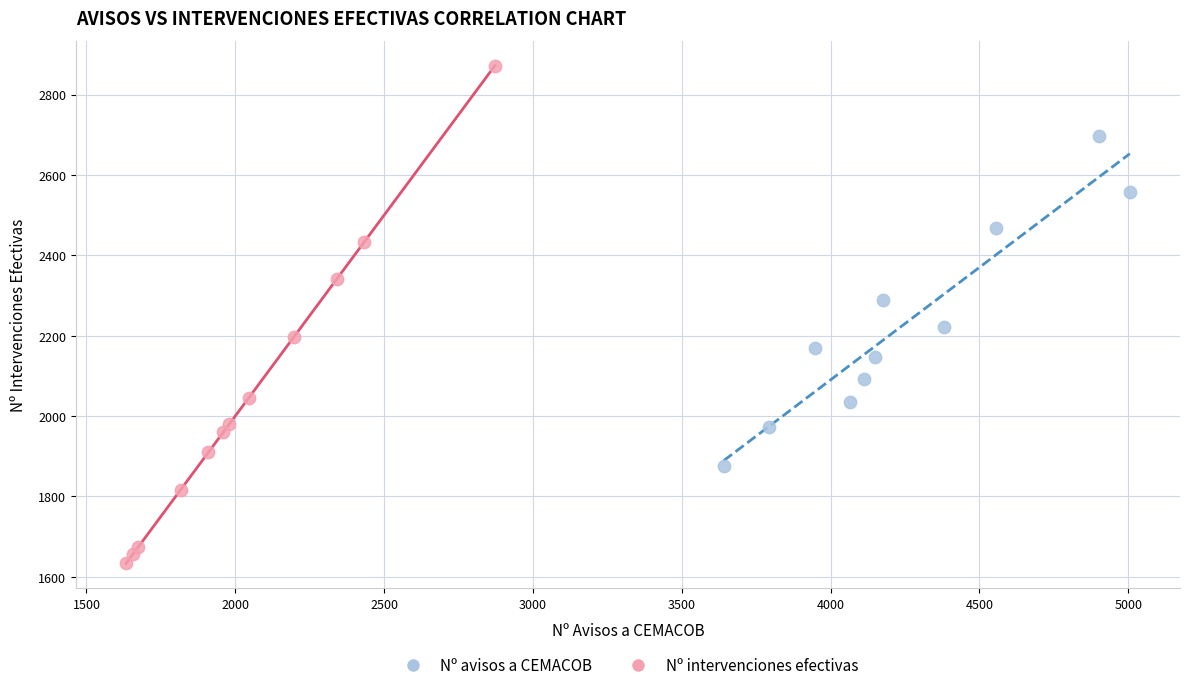

Which series reaches the maximum Y coordinate?

Nº intervenciones efectivas